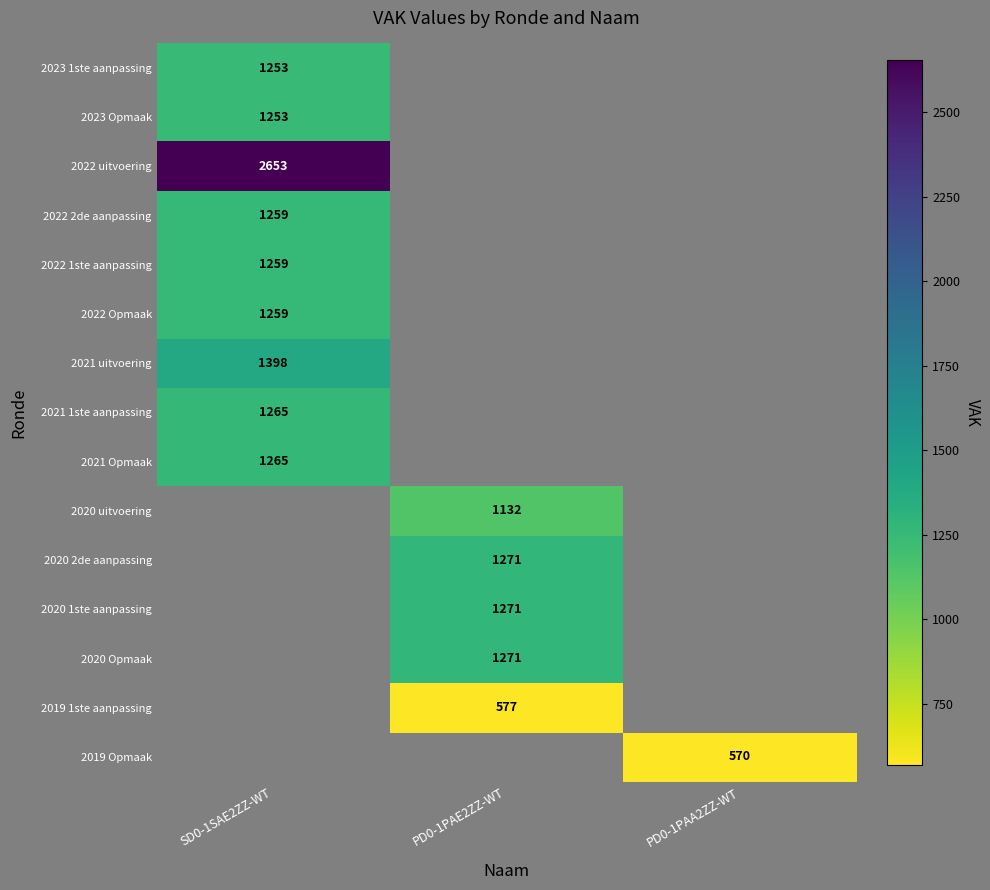

Is it true that 2019 1ste aanpassing equals 237.4 at PD0-1PAE2ZZ-WT?

False